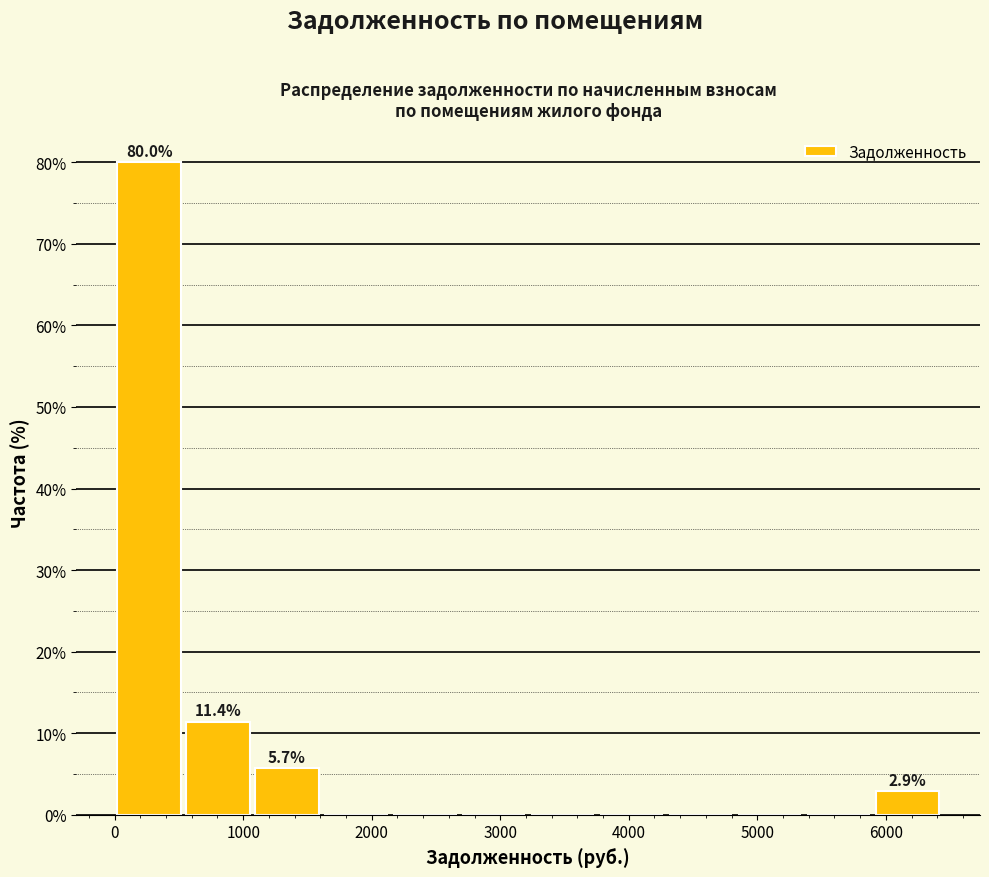

Over which range of the x-axis is the bar tallest?

0 to 500